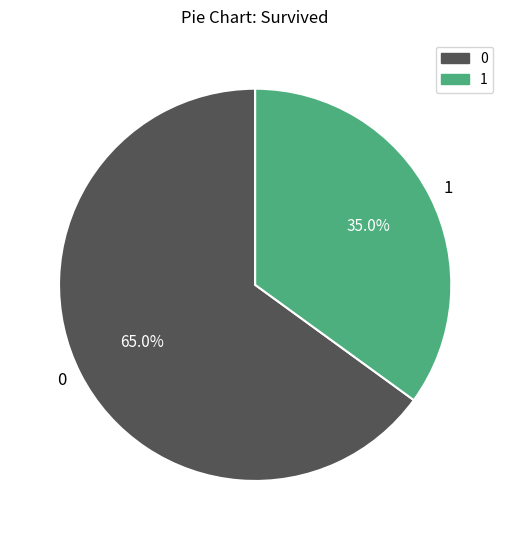

Is there any slice that represents more than half of the pie?

Yes